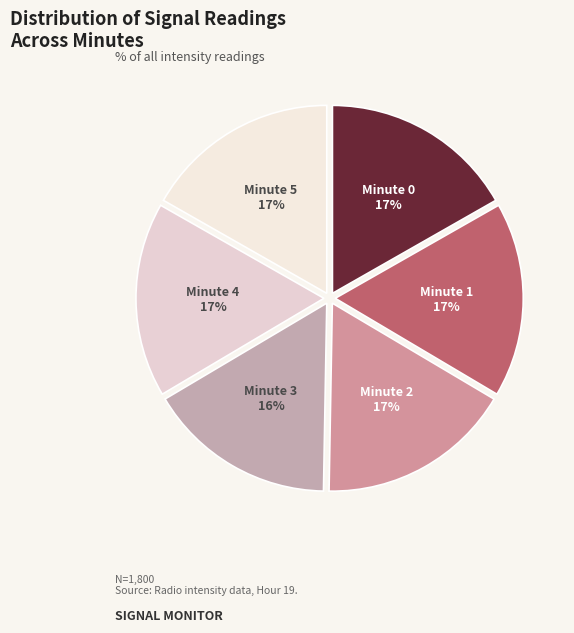

To the nearest percent, what is the combined percentage of Minute 4 and Minute 3?

33%